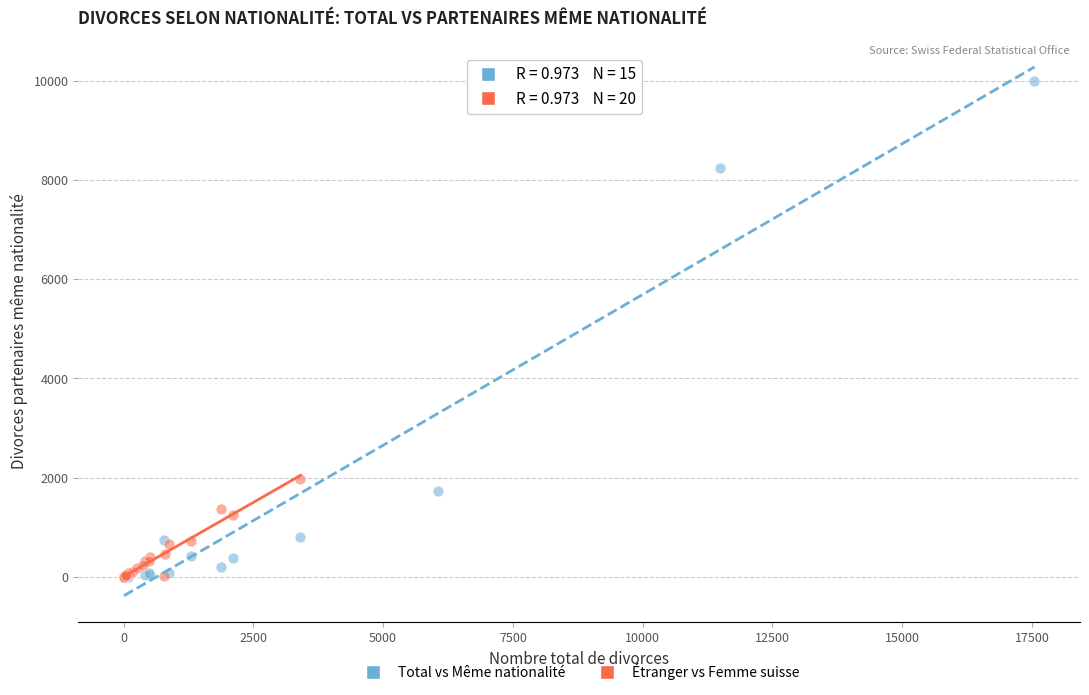

Which series contains the highest Y value?

Total vs Même nationalité